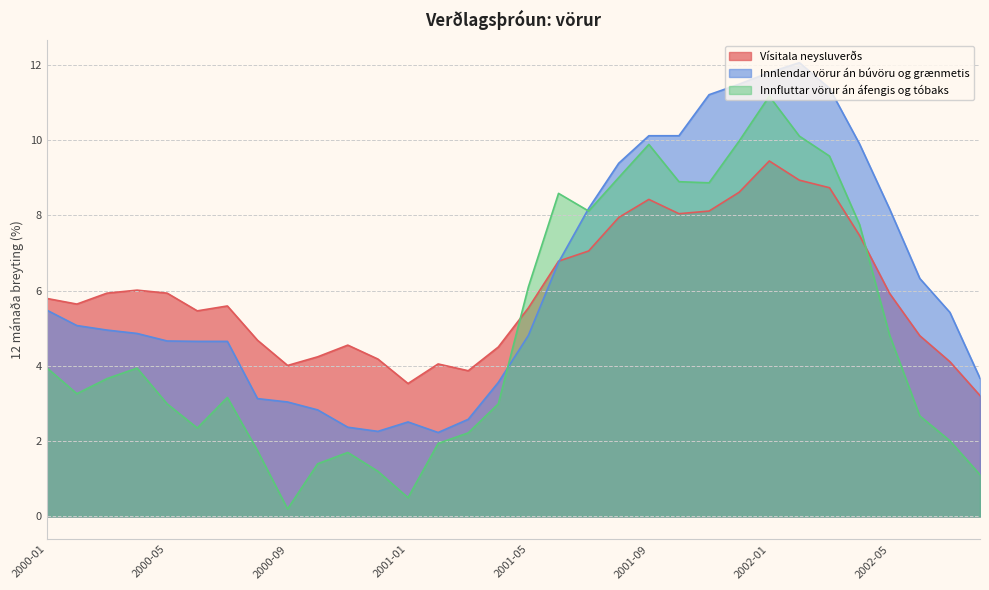

What is the spread (max minus min) of values at 2001-07?

1.1